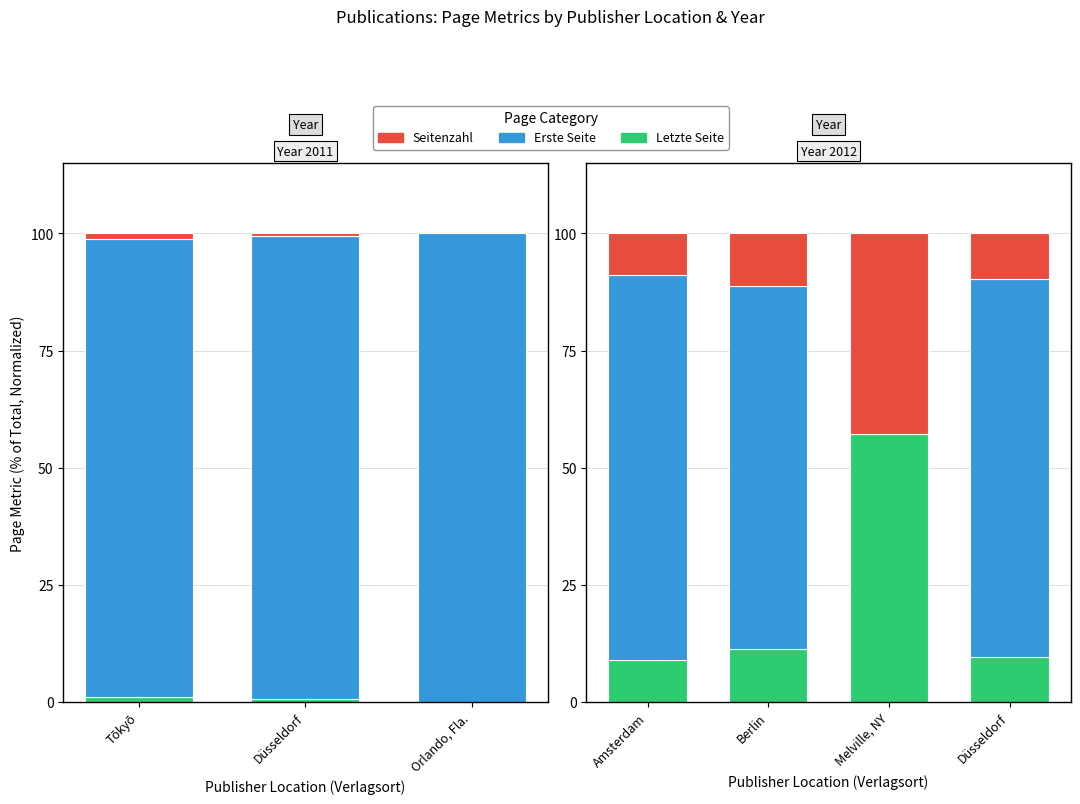

True or false: Erste Seite has a value of 51.0 at Melville, NY.

False